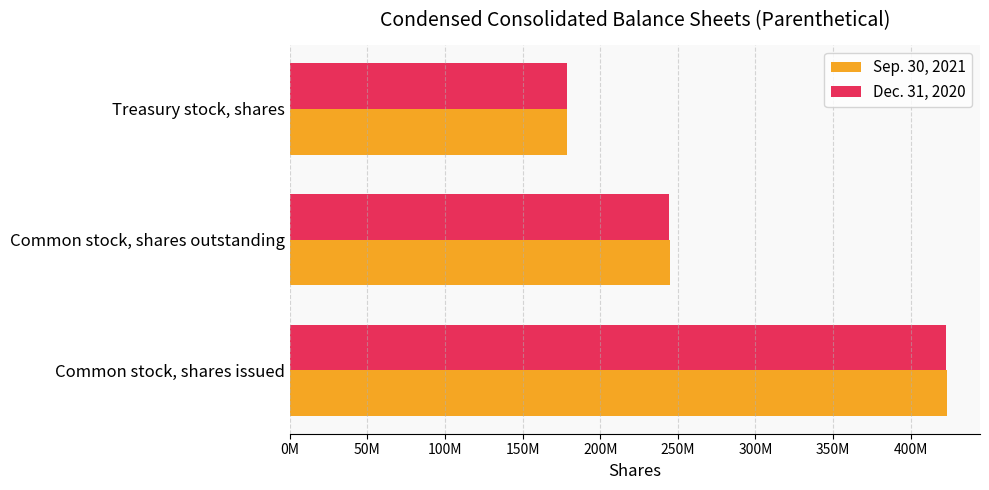

At which category is the sum across all series the highest?

Common stock, shares issued